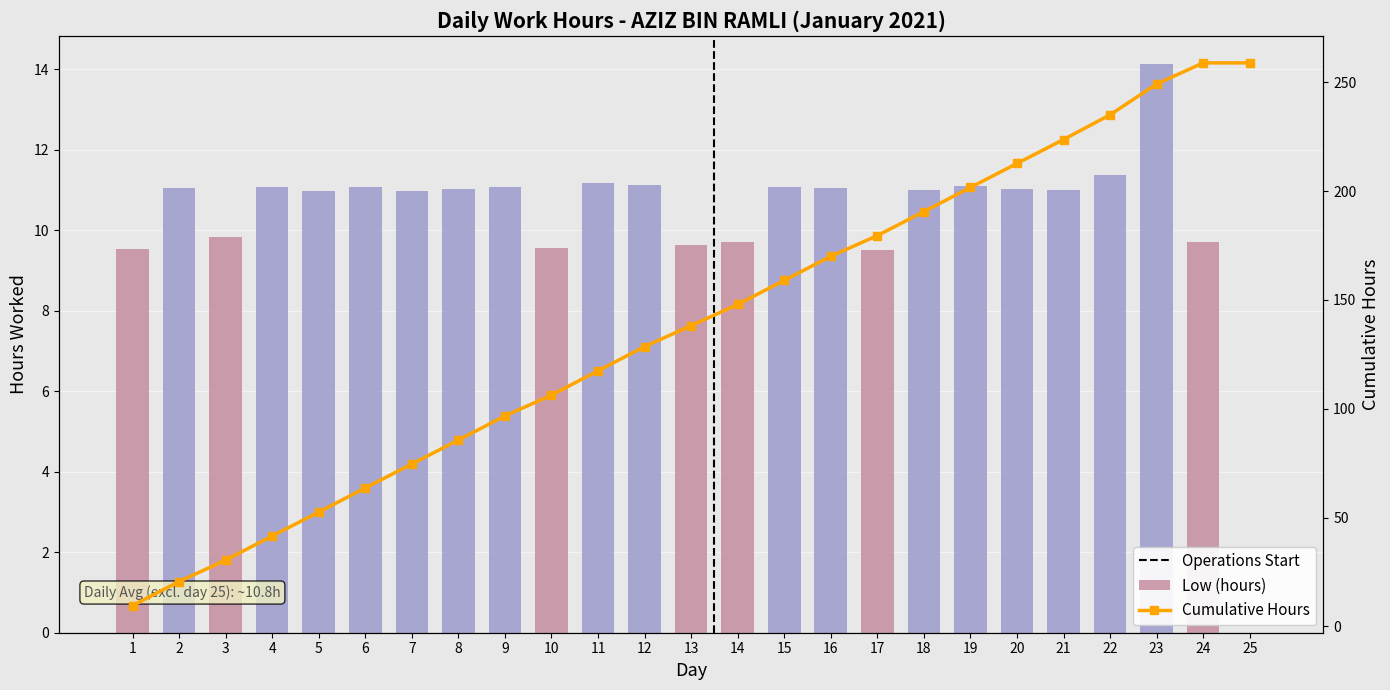

Approximately how many times larger is the value at 3 compared to 5?

0.9